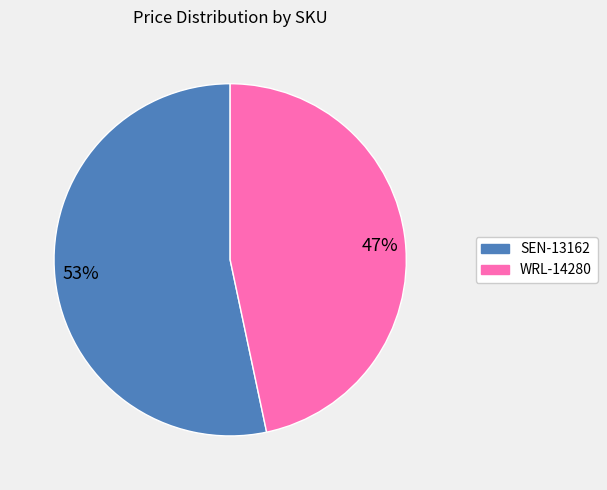

True or false: 47% accounts for 47% of the total.

True